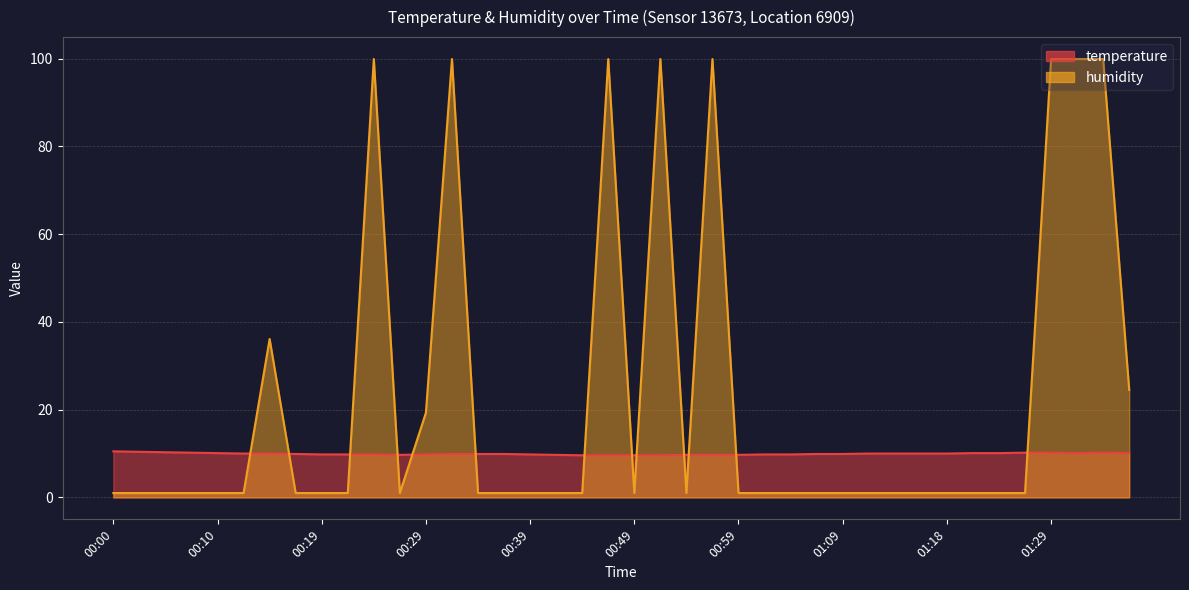

Where do temperature and humidity first cross each other?

00:12 and 00:15